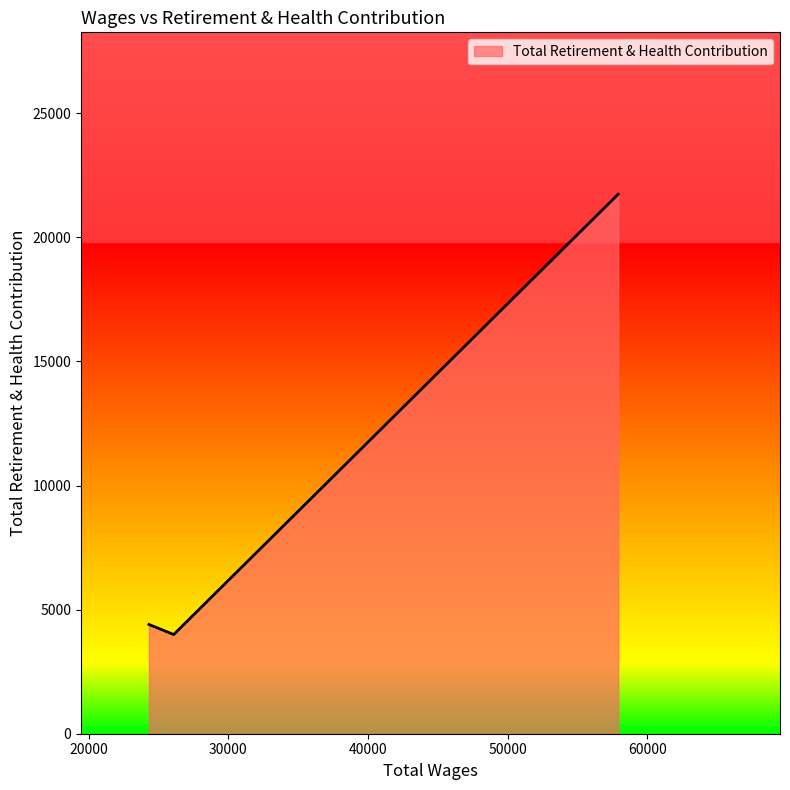

What is the difference between the maximum and second lowest values?

17338